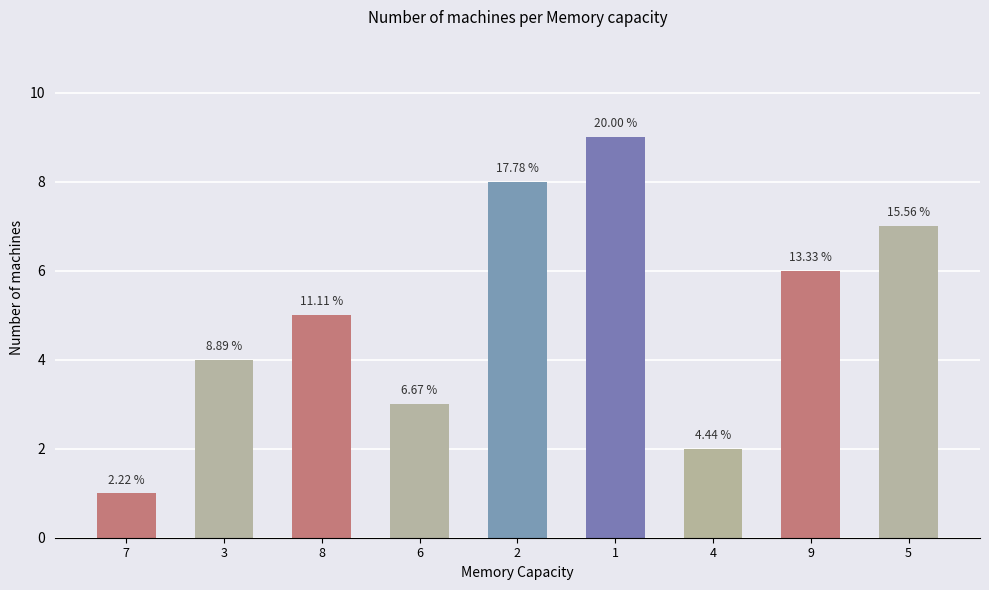

What is the ratio of the value at 9 to the value at 2?

0.8